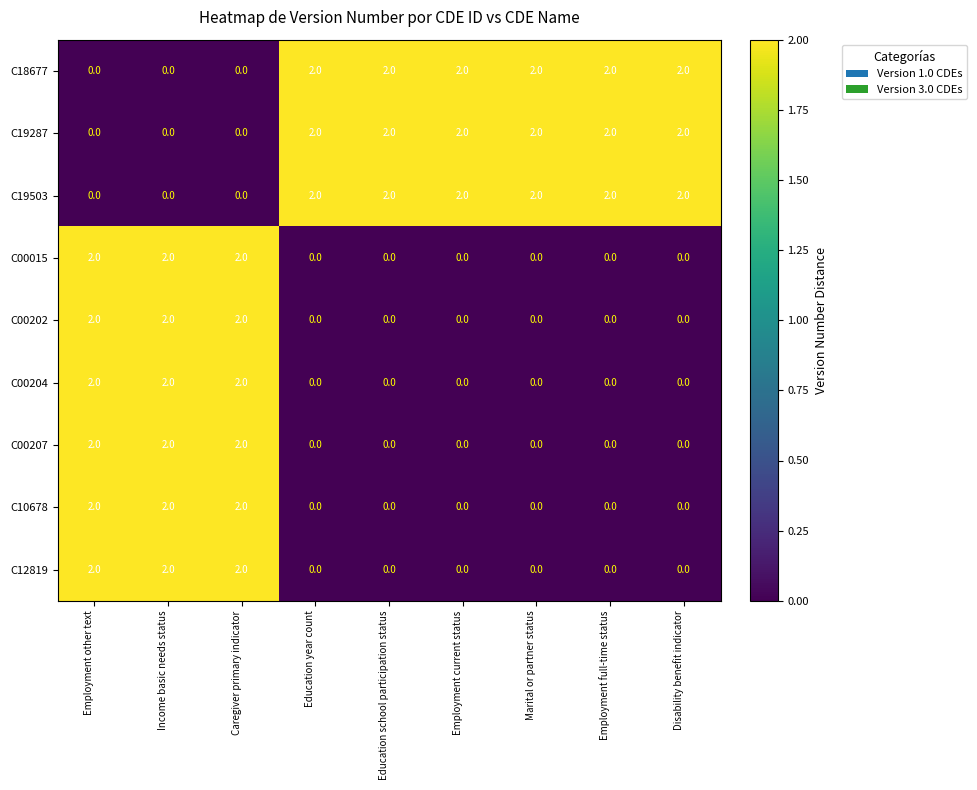

What is the total value across all series at Employment full-time status?

6